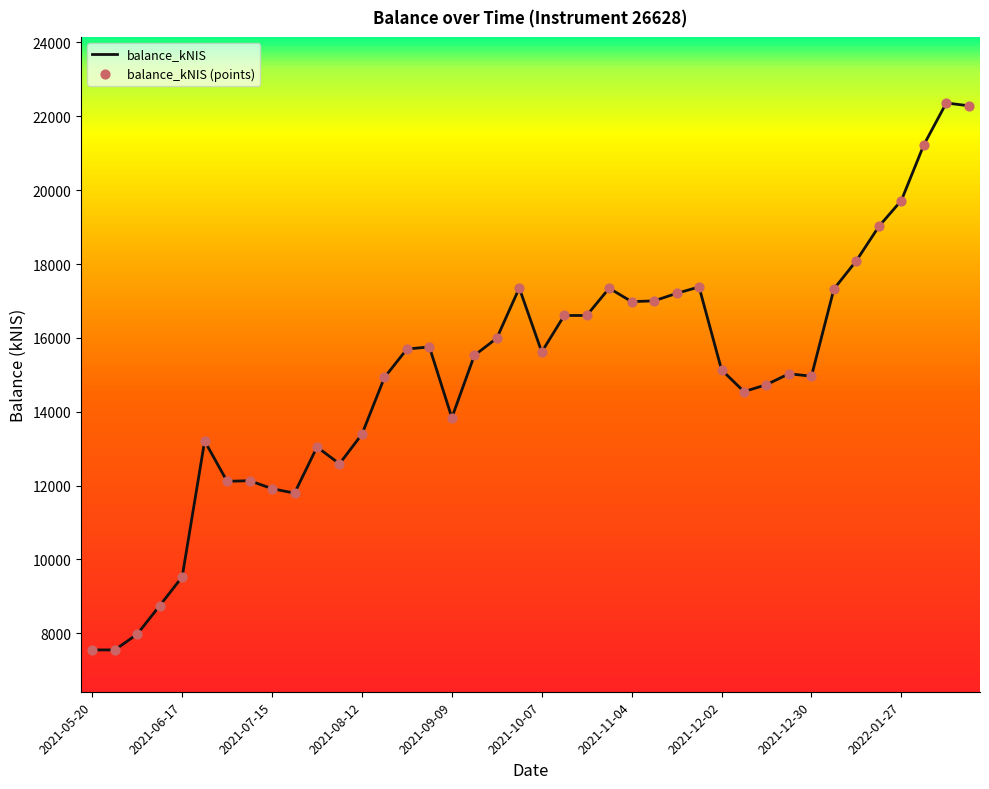

What is the greatest value displayed?

22361.9